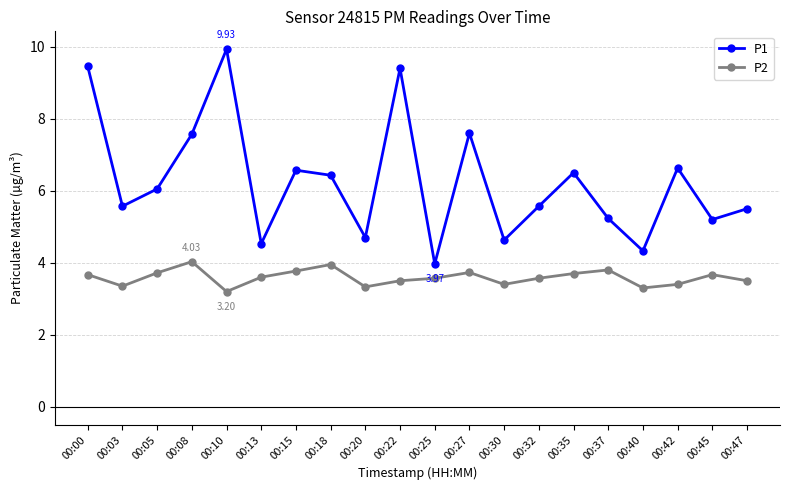

What is the maximum value shown in the chart?

9.9